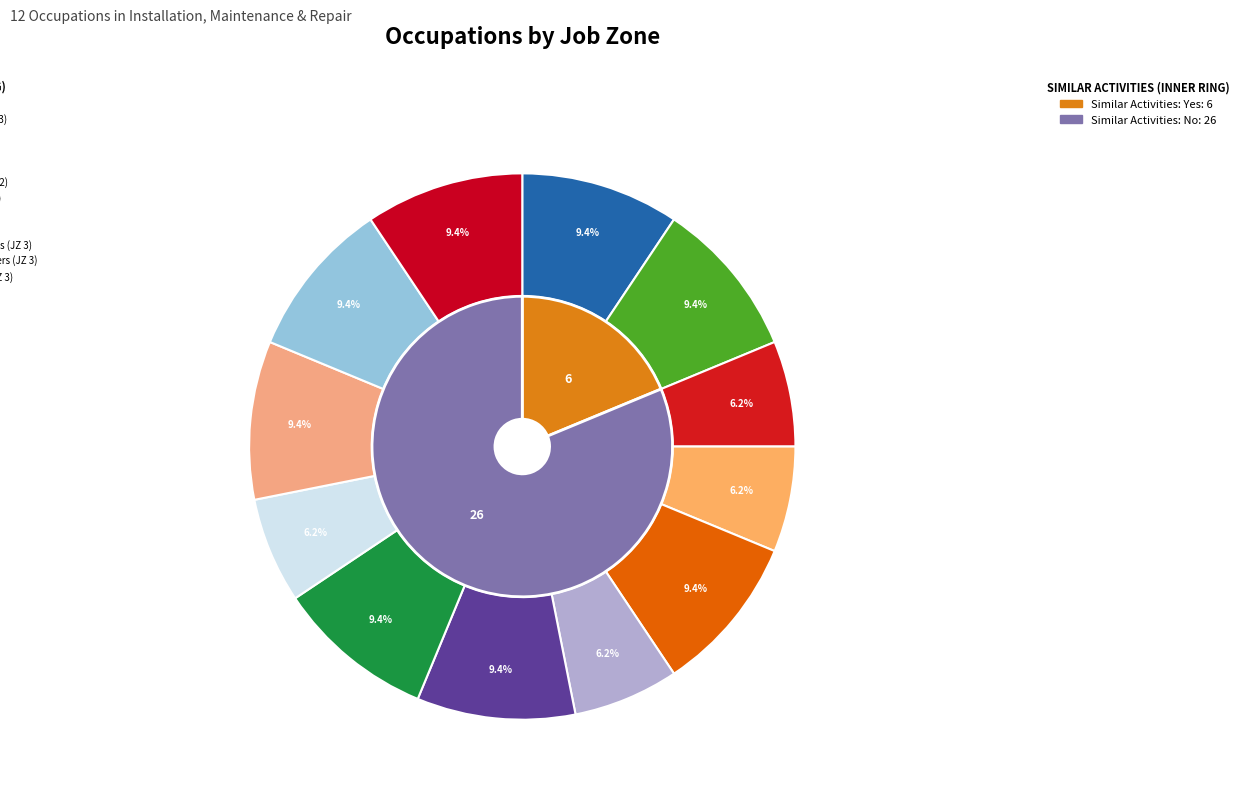

How many slices are in this pie chart?

12